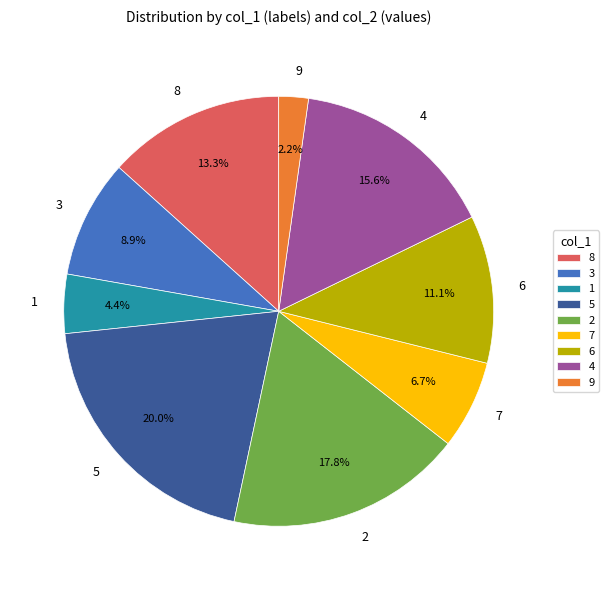

What is the total percentage of 3 and 8?

22.2%